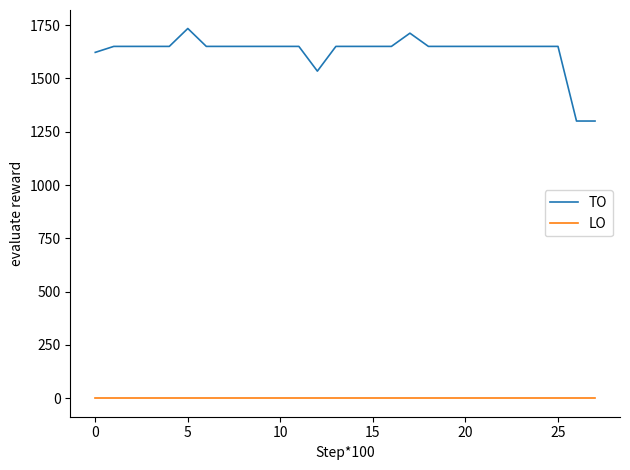

Rank the series by their average value, from highest to lowest.

TO, LO